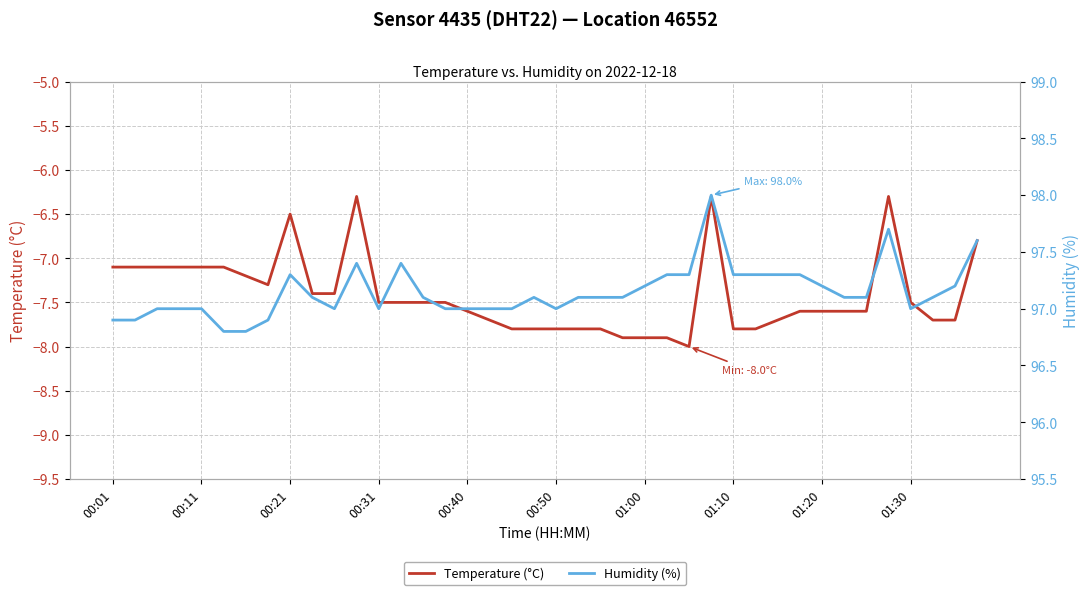

What is the lowest value of the Temperature (°C) series?

-8.0